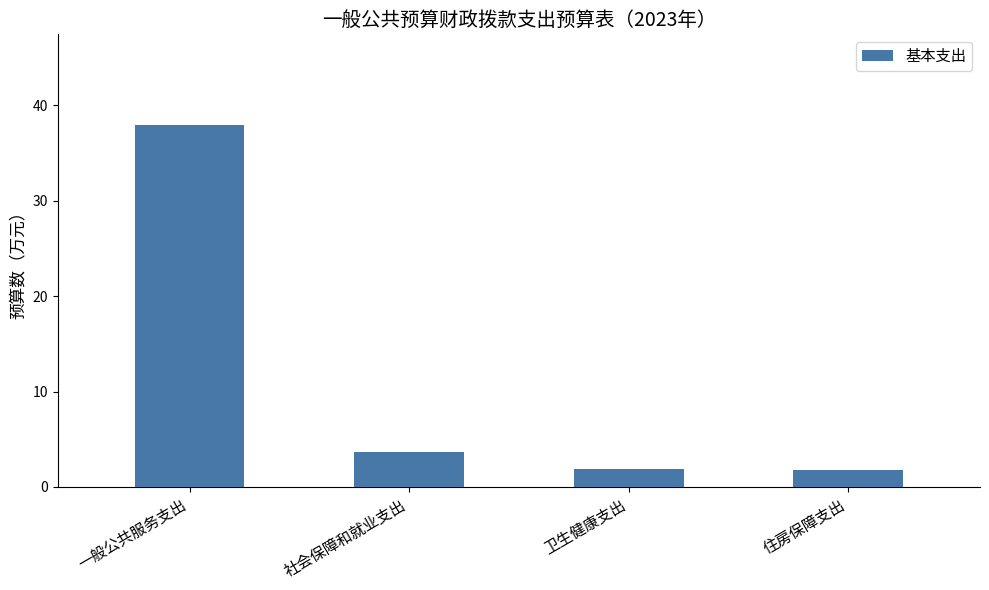

Approximately how many times larger is the value at 住房保障支出 compared to 卫生健康支出?

1.0